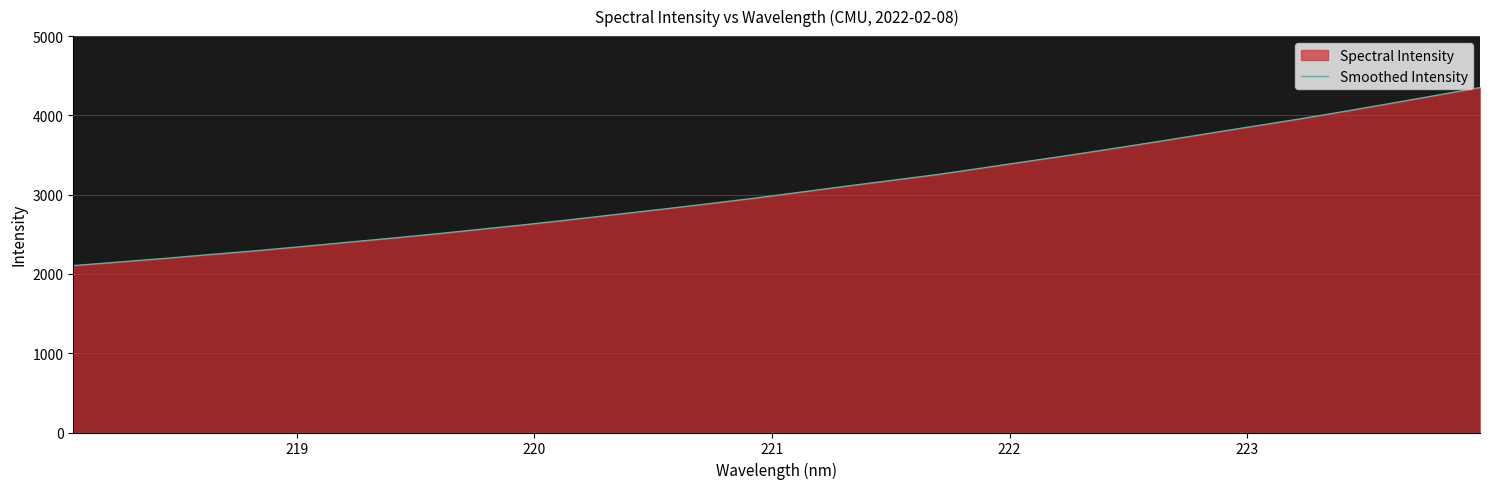

What is the difference between the maximum and minimum values?

2245.5